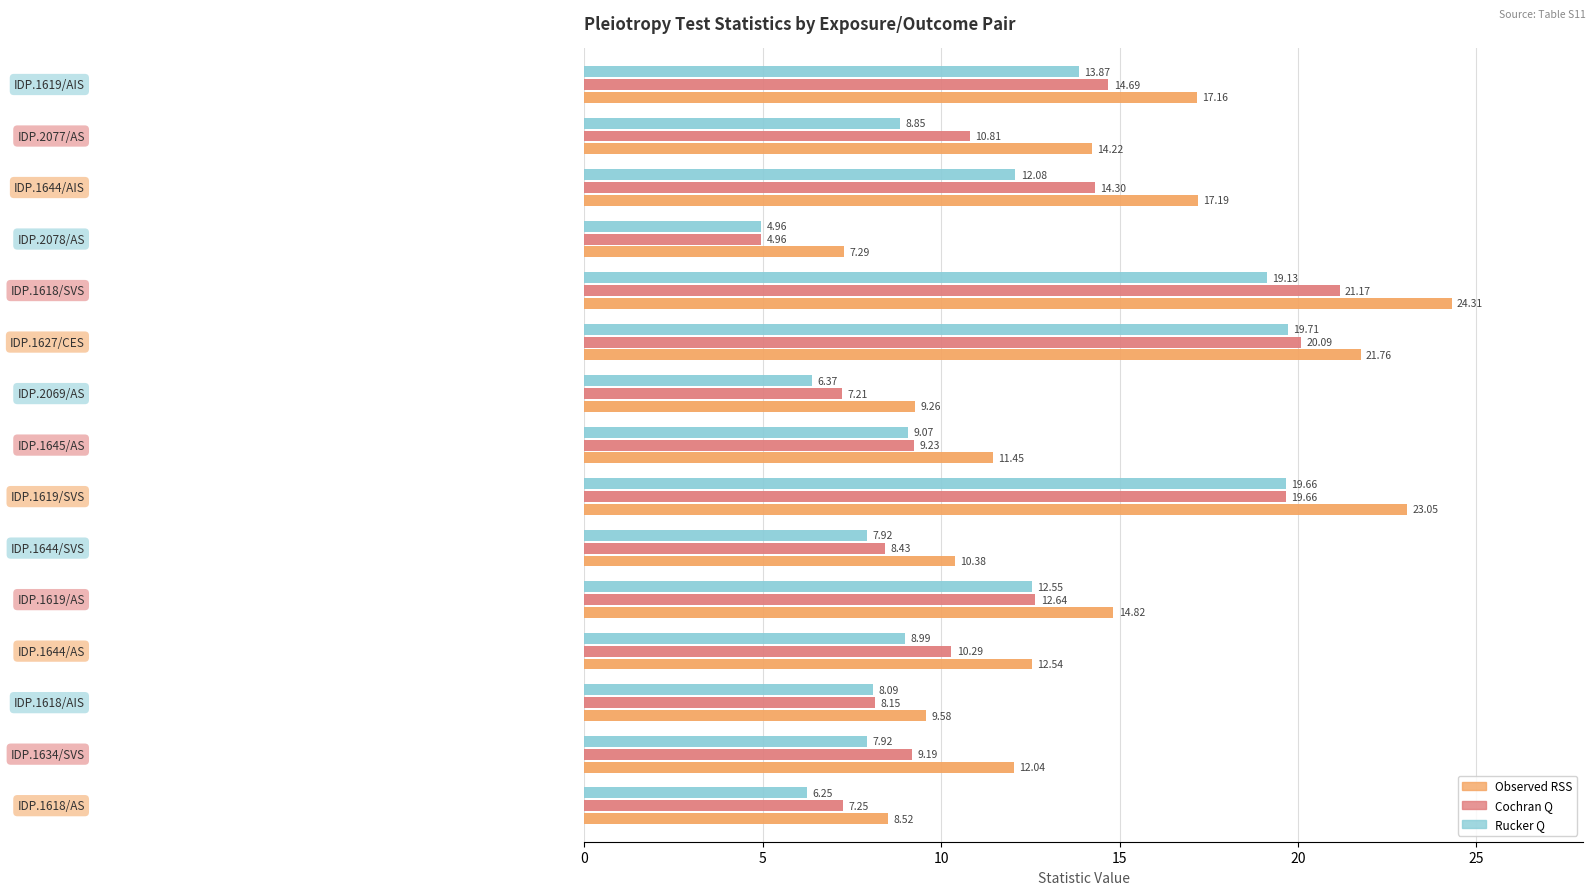

What is the sum of all Rucker Q values?

165.4